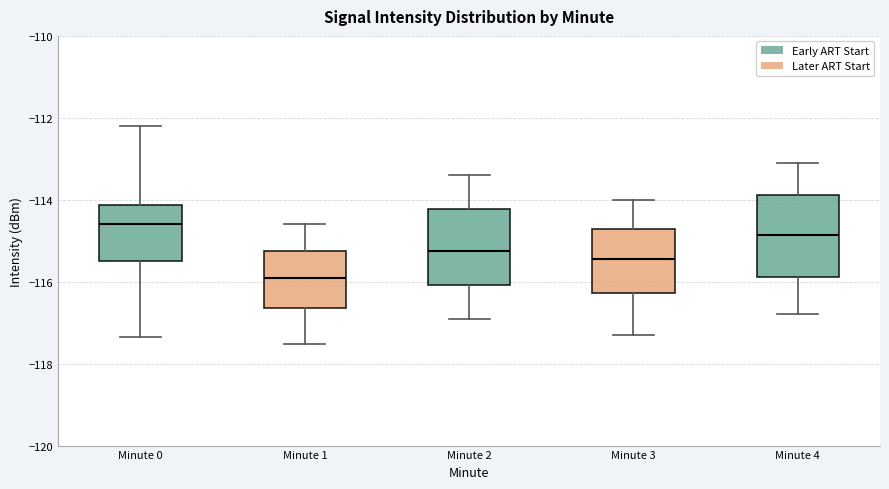

Where does the lower whisker of the box for Minute 1 end on the y-axis? The values are not printed on the chart, so give them approximately, as read against the axis.

-117.6